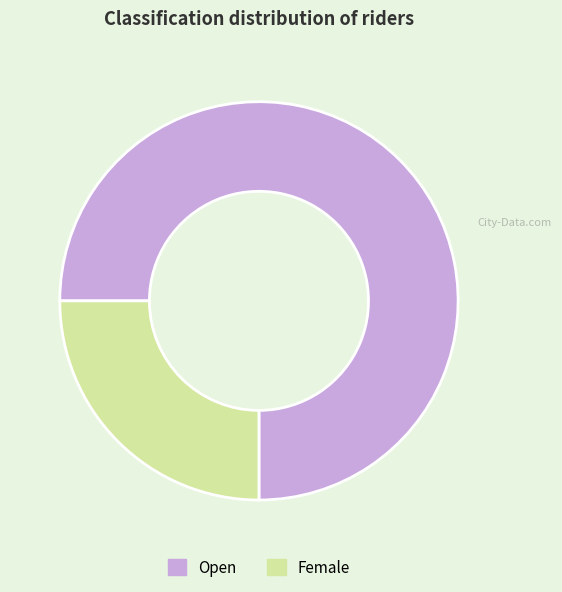

Between Female and Open, which is larger?

Open